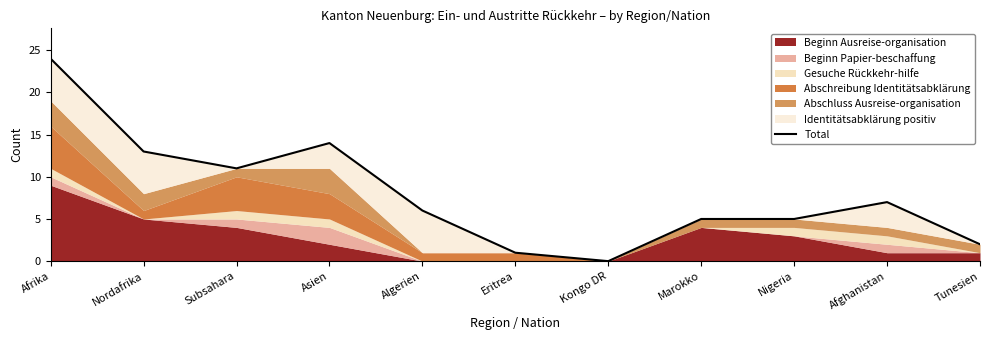

Reading left to right, what are all the values shown in this chart?

24	13	11	14	6	1	0	5	5	7	2